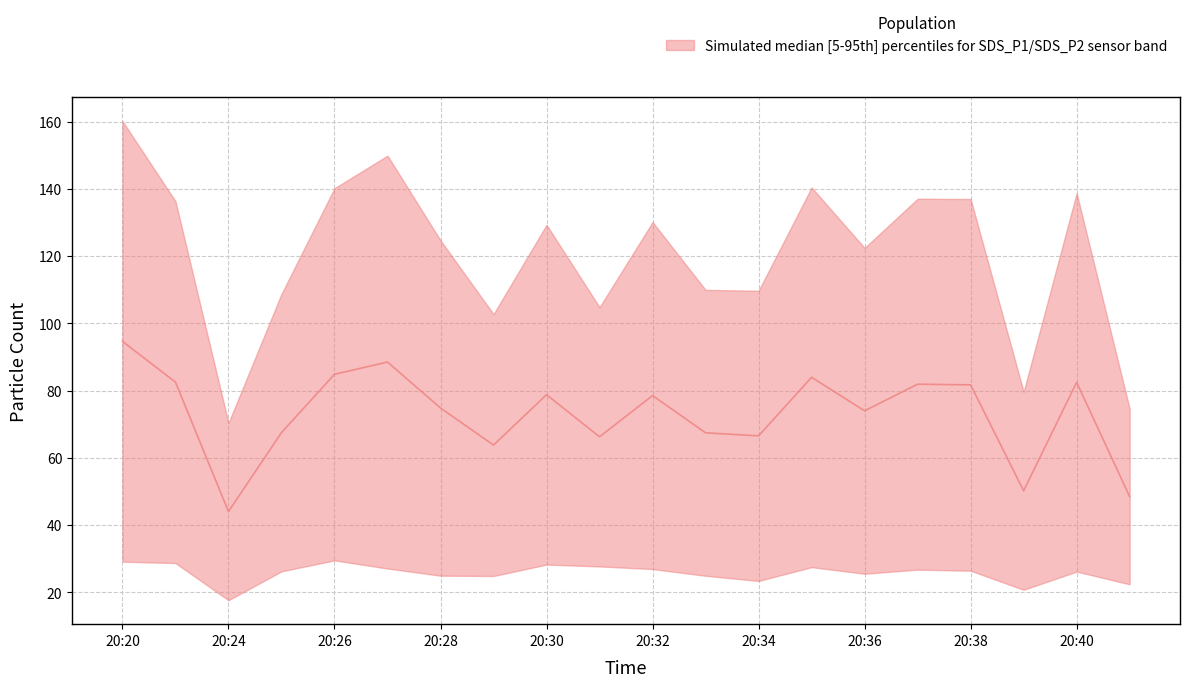

How many interior local peaks (higher than both neighbors) does the data have?

6